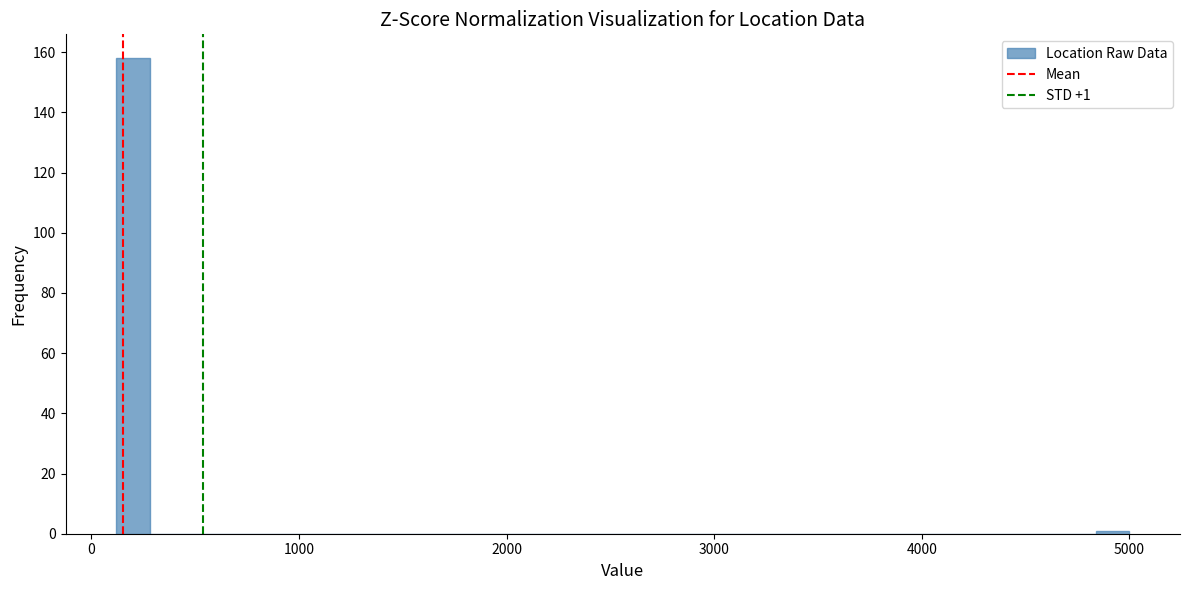

Around what value on the x-axis is the tallest bar? Give the approximate position of its centre, as read against the axis.

200